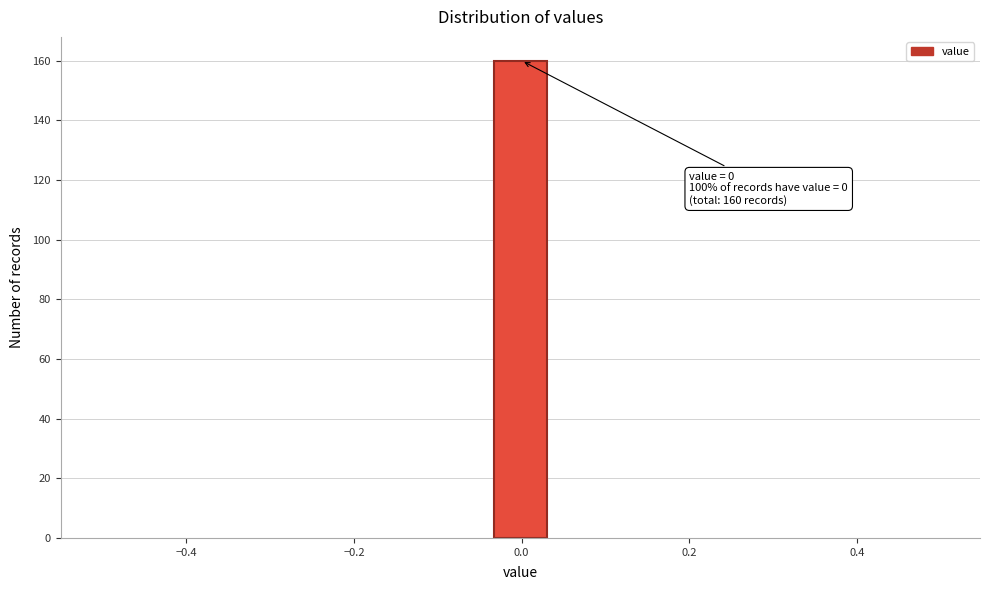

Around what value on the x-axis is the tallest bar? Give the approximate position of its centre, as read against the axis.

0.00